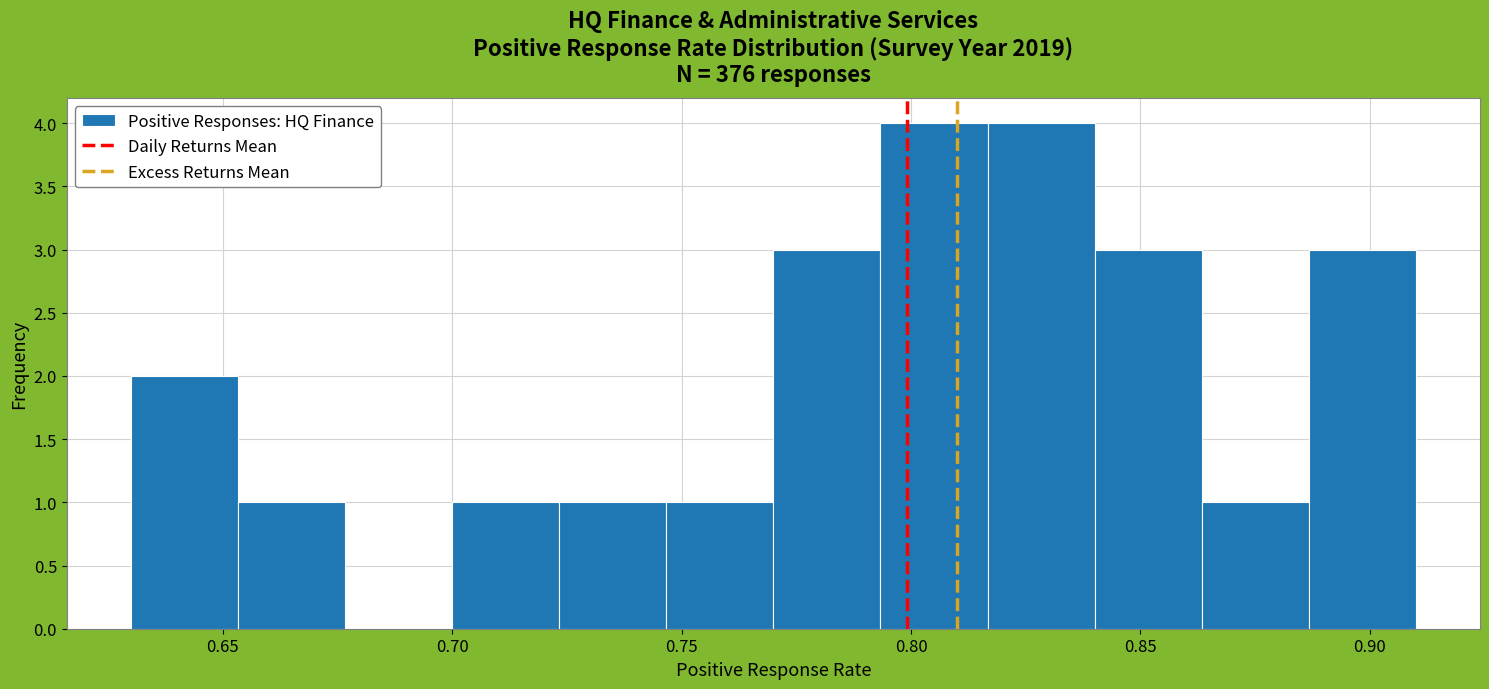

Reading left to right, transcribe this chart: for each bar, give the range it covers on the x-axis and its height. Neither the bar edges nor the heights are printed on the chart, so give them approximately, as read against the axes.

0.630 to 0.655: 2
0.655 to 0.675: 1
0.675 to 0.700: 0
0.700 to 0.725: 1
0.725 to 0.745: 1
0.745 to 0.770: 1
0.770 to 0.795: 3
0.795 to 0.815: 4
0.815 to 0.840: 4
0.840 to 0.865: 3
0.865 to 0.885: 1
0.885 to 0.910: 3